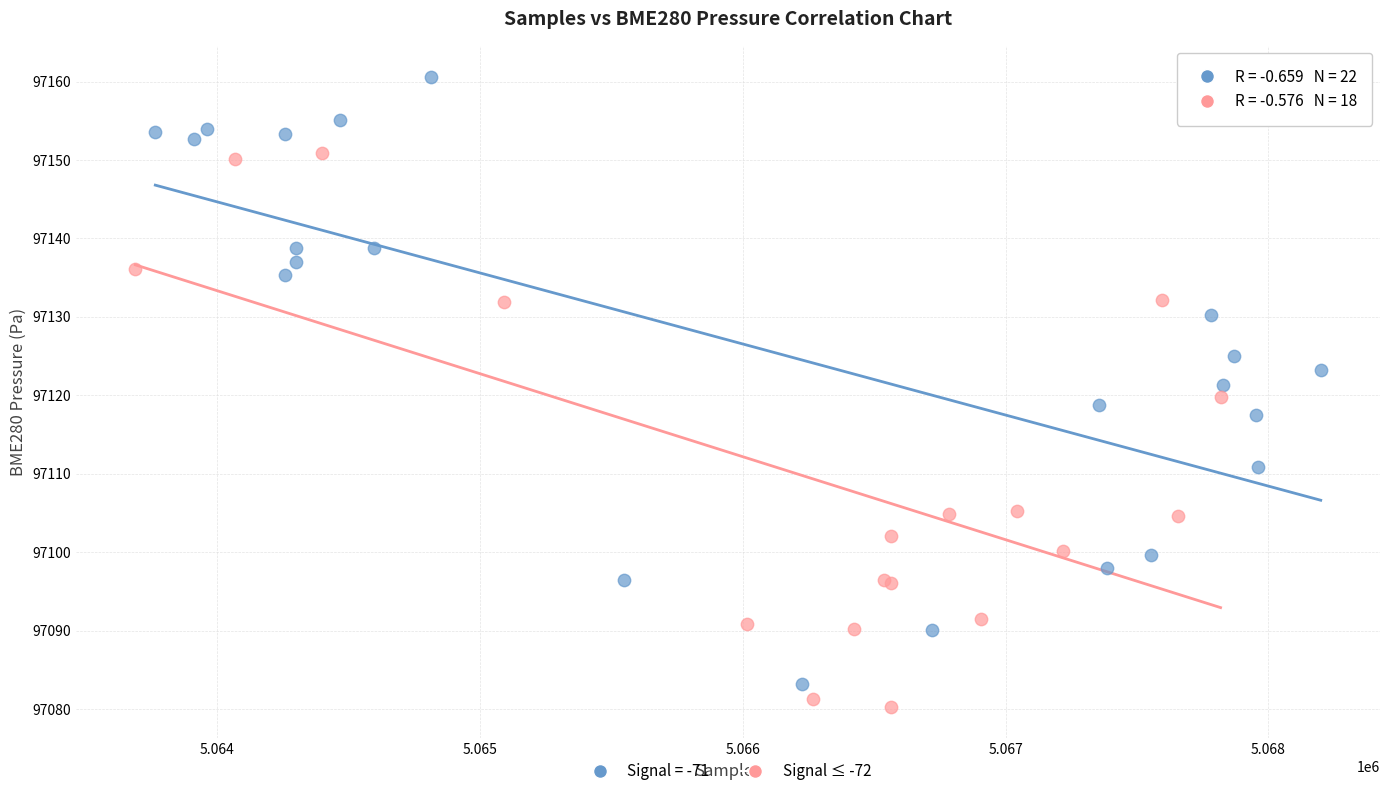

Which series contains the highest Y value?

Signal = -71